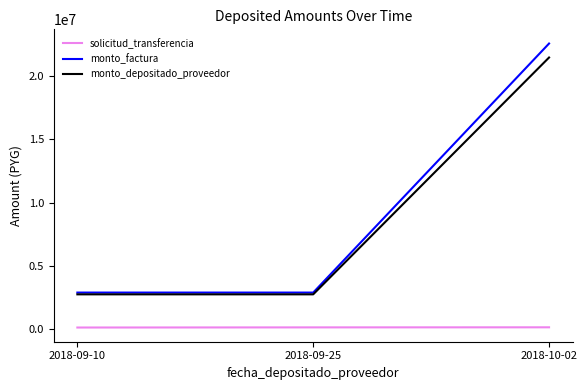

The value of monto_depositado_proveedor at 2018-09-10 is 2734073. True or false?

True